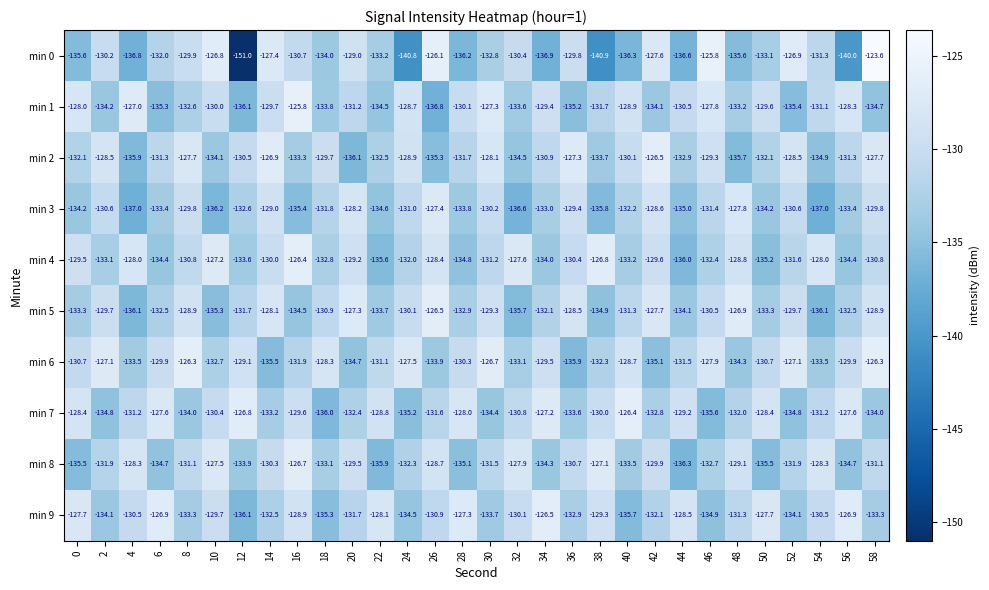

The value of min 6 at 4 is -183.8. True or false?

False